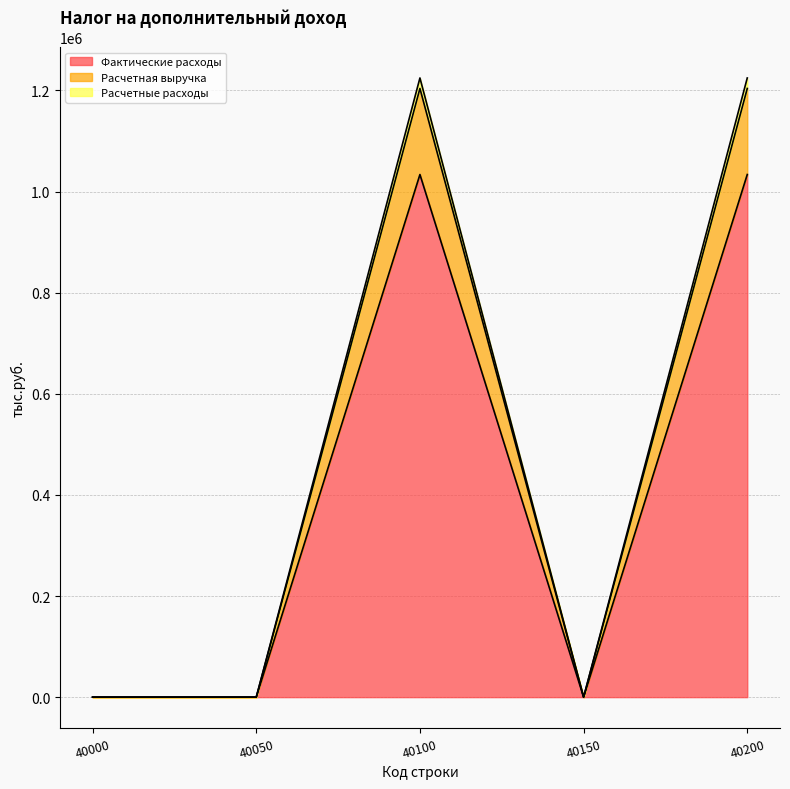

How many data points in Расчетные расходы are above 0?

2